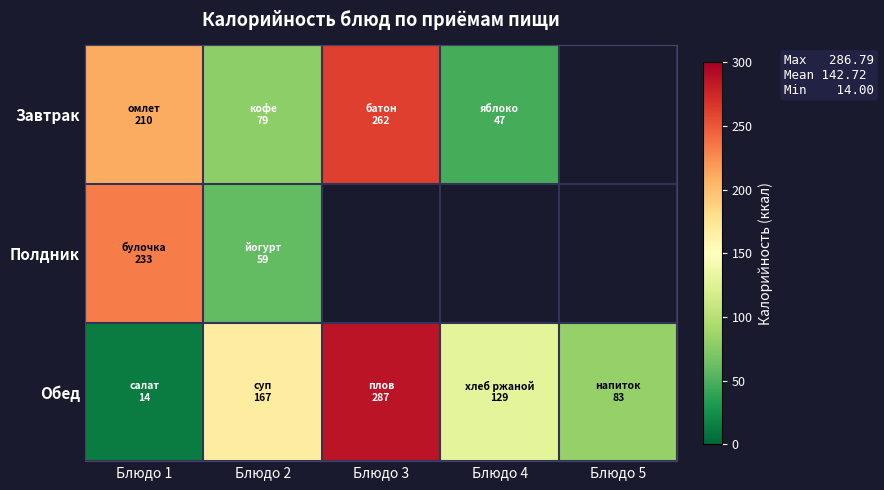

Which has a higher value, Блюдо 2 or Блюдо 3?

Блюдо 3